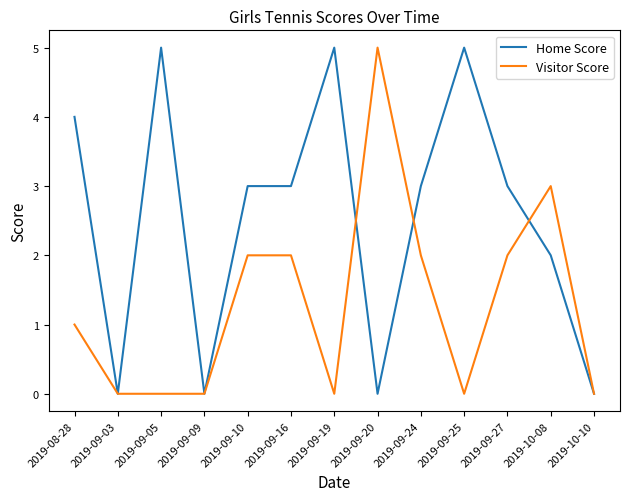

Which series has the largest total across all categories?

Home Score